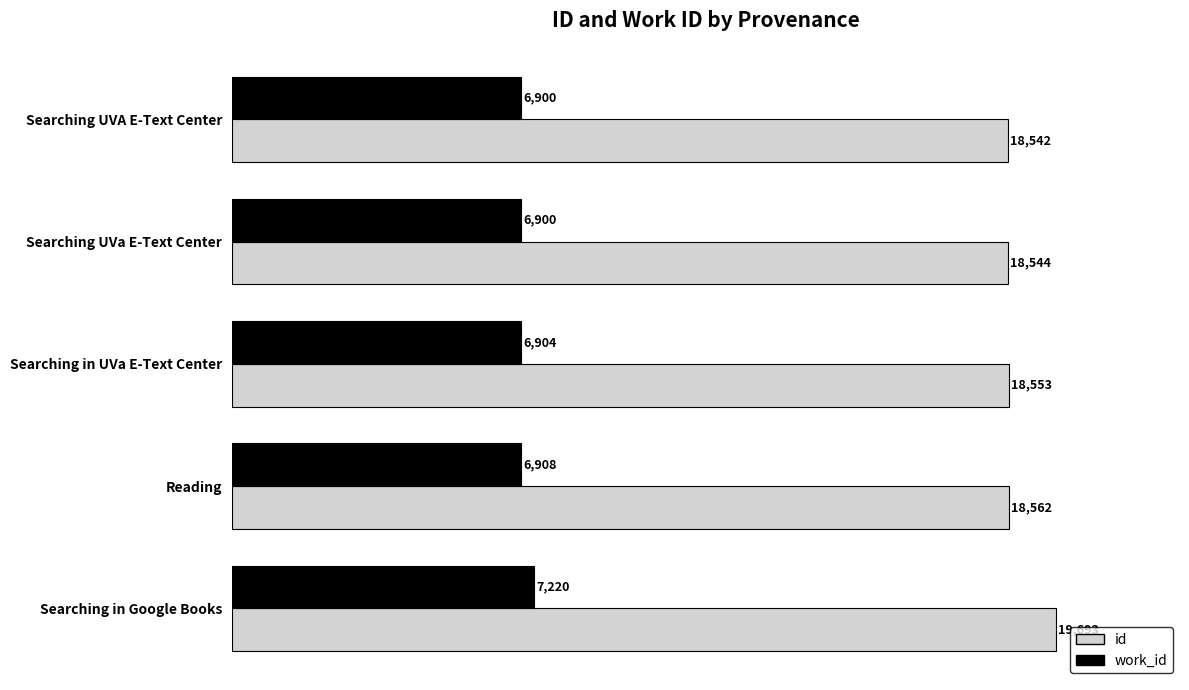

What are all the series names shown in the legend?

id, work_id